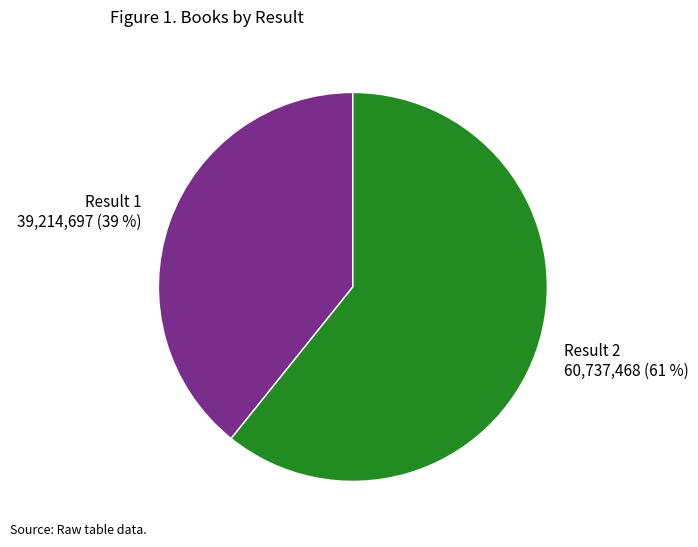

Which category accounts for the majority?

Result 2